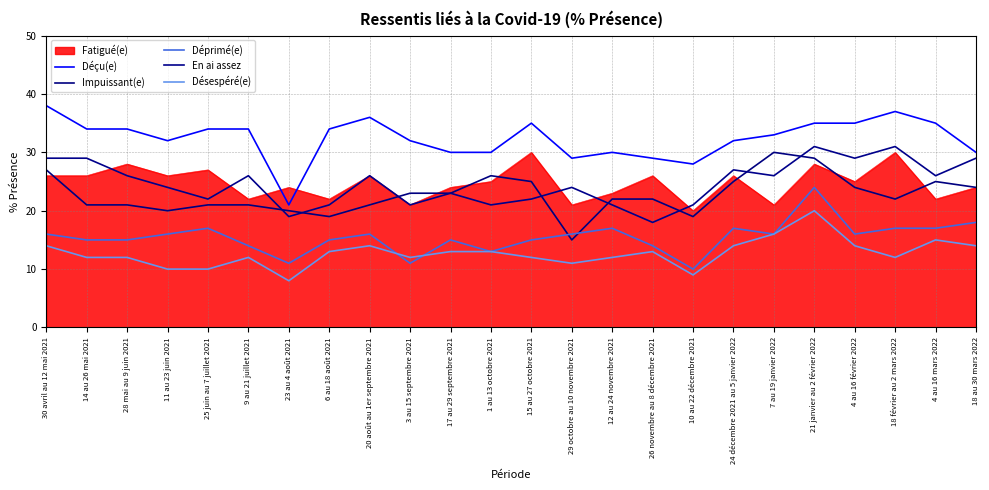

True or false: Déçu(e) and Désespéré(e) intersect in this chart.

False